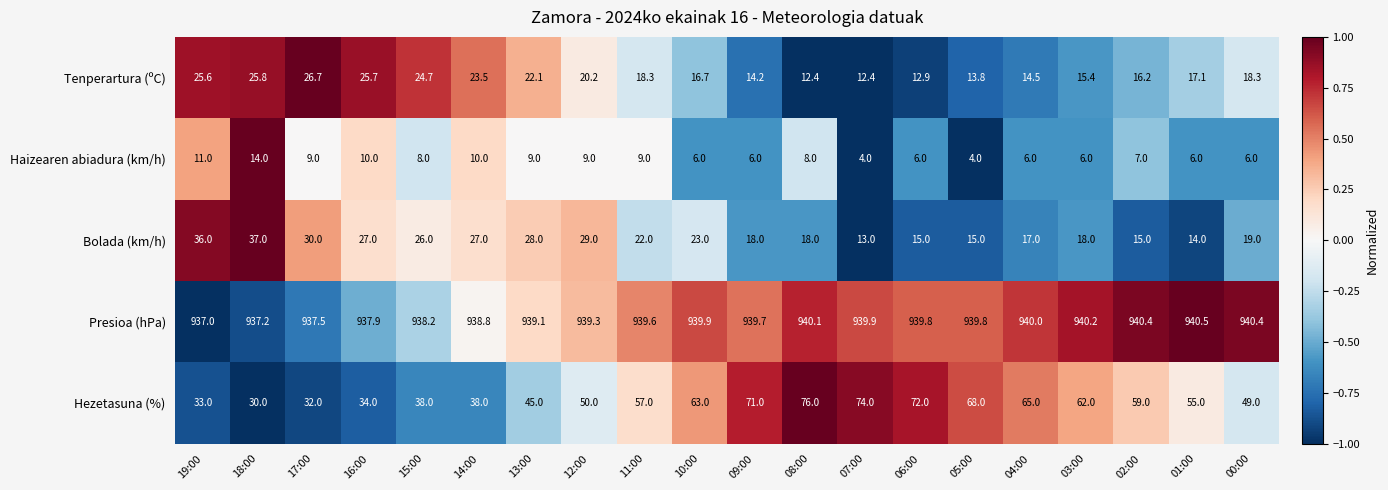

Is it true that Presioa (hPa) equals 1391.1 at 03:00?

False